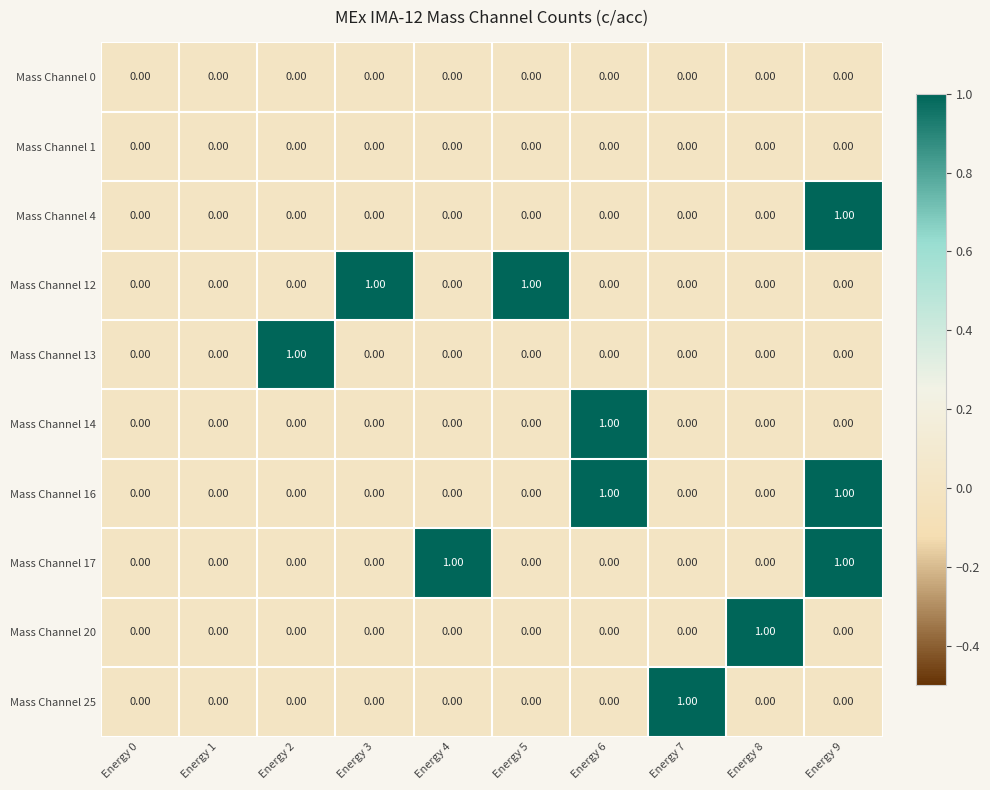

At which category is the sum across all series the highest?

Energy 9